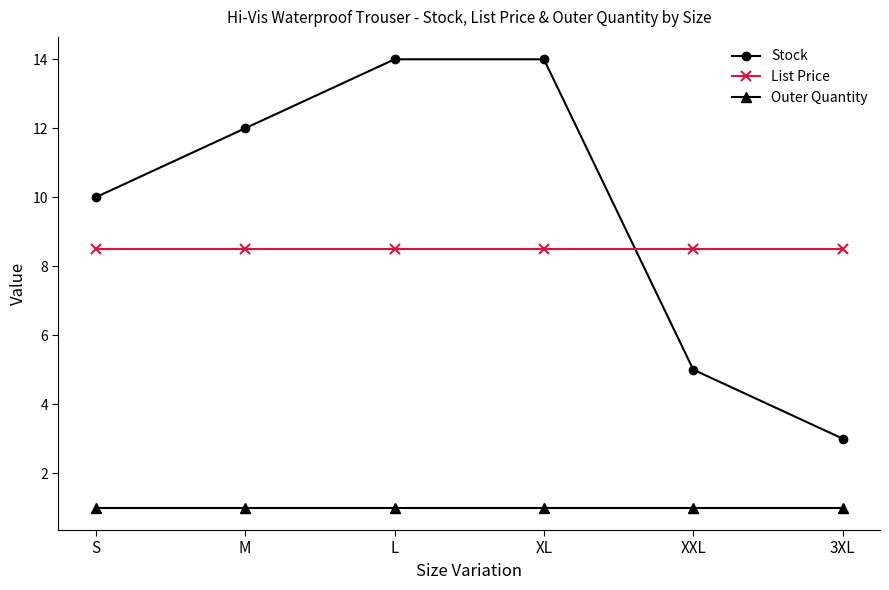

Is the value of List Price at XXL greater than the value of Outer Quantity at 3XL?

Yes